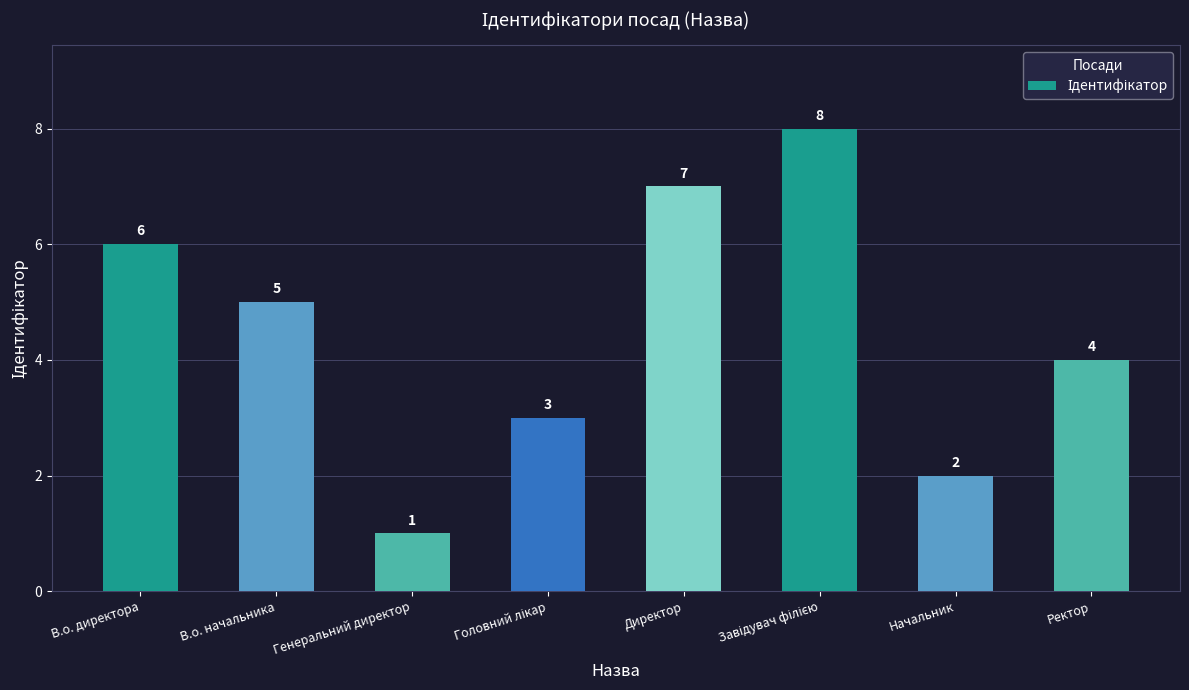

True or false: the data shows 6 at Ректор.

False